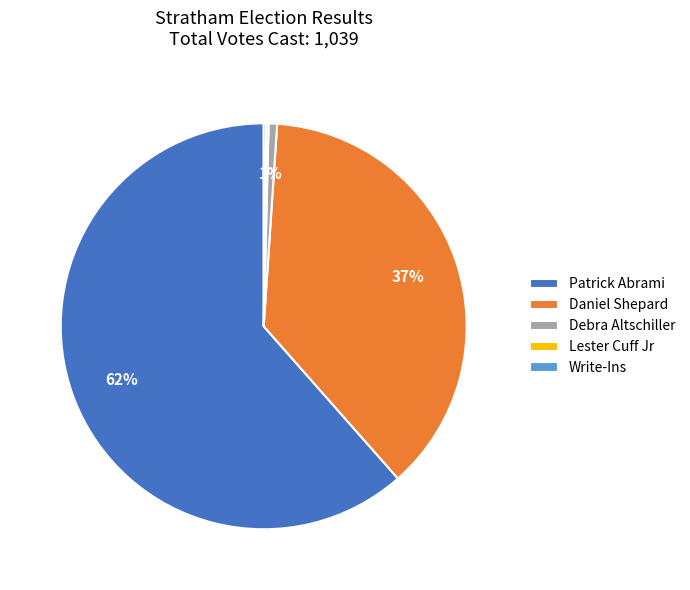

To the nearest percent, what is the average slice percentage?

20%